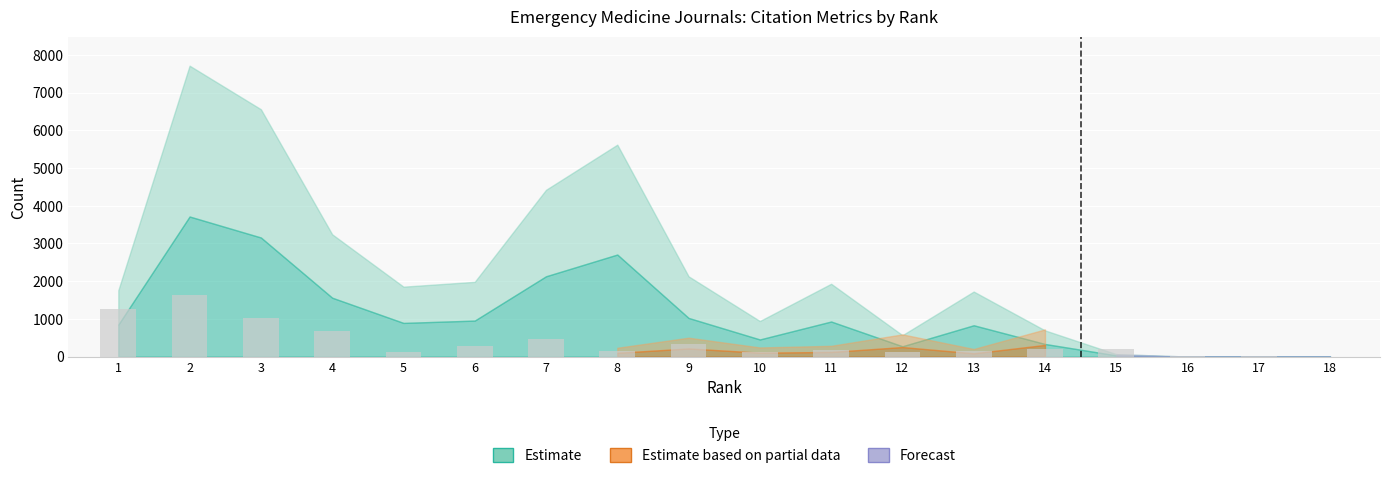

What is the greatest value displayed?

1622